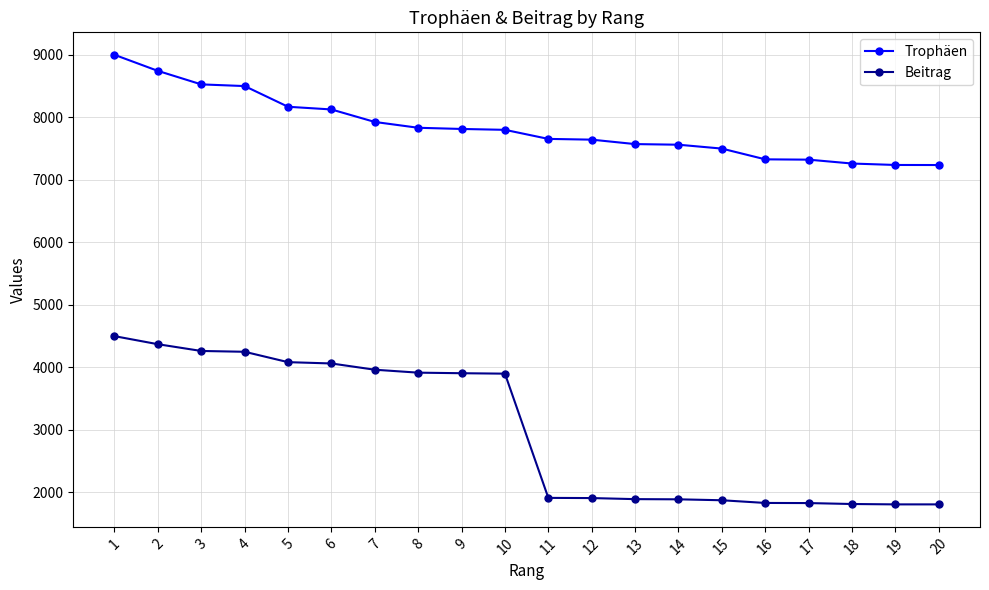

Which category has the highest value in the Trophäen series?

1